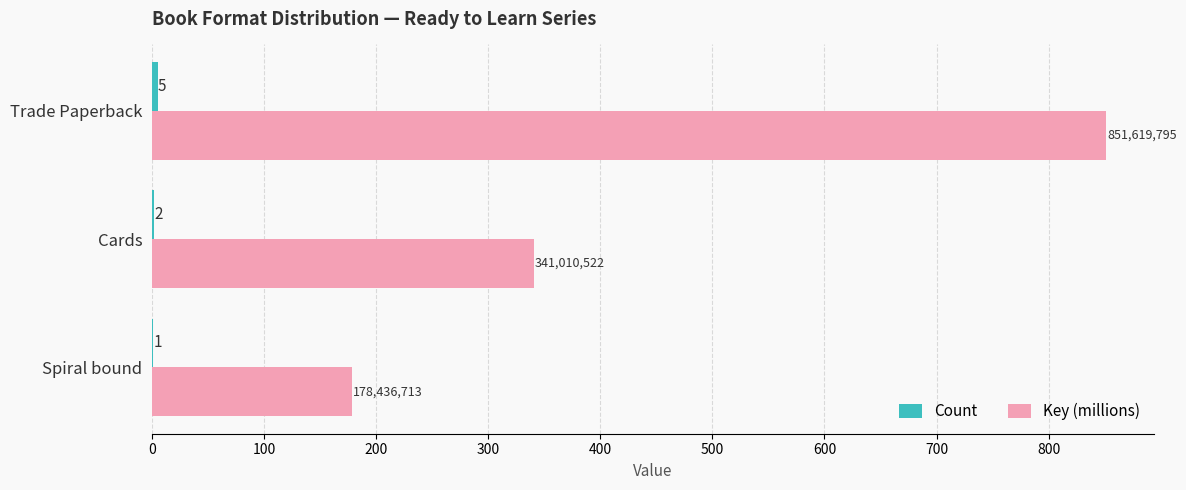

At which category does the chart reach its peak across all series?

Trade Paperback